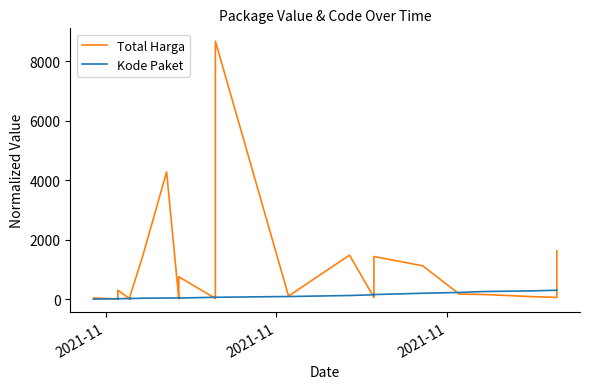

Where do Kode Paket and Total Harga first cross each other?

2021-11 and 2021-11